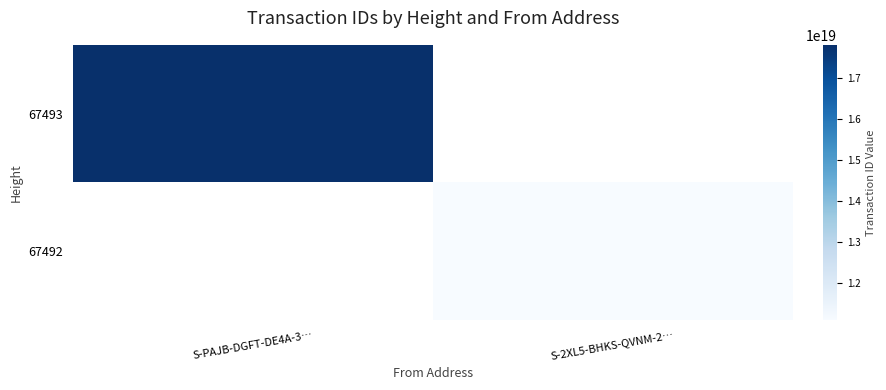

Read the 67492 value at S-2XL5-BHKS-QVNM-2….

11092656710530465792.0